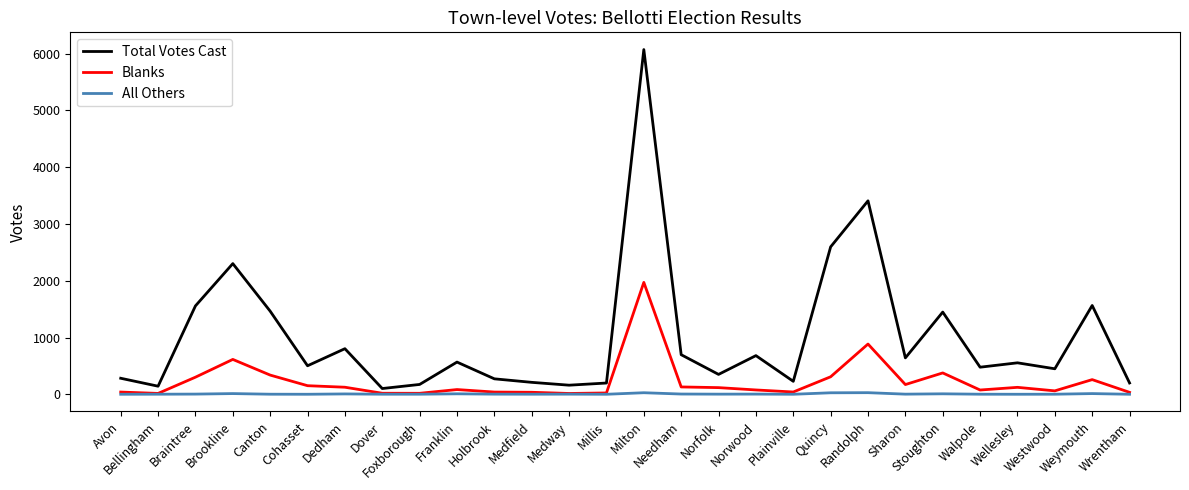

True or false: Total Votes Cast and All Others cross at least once.

False